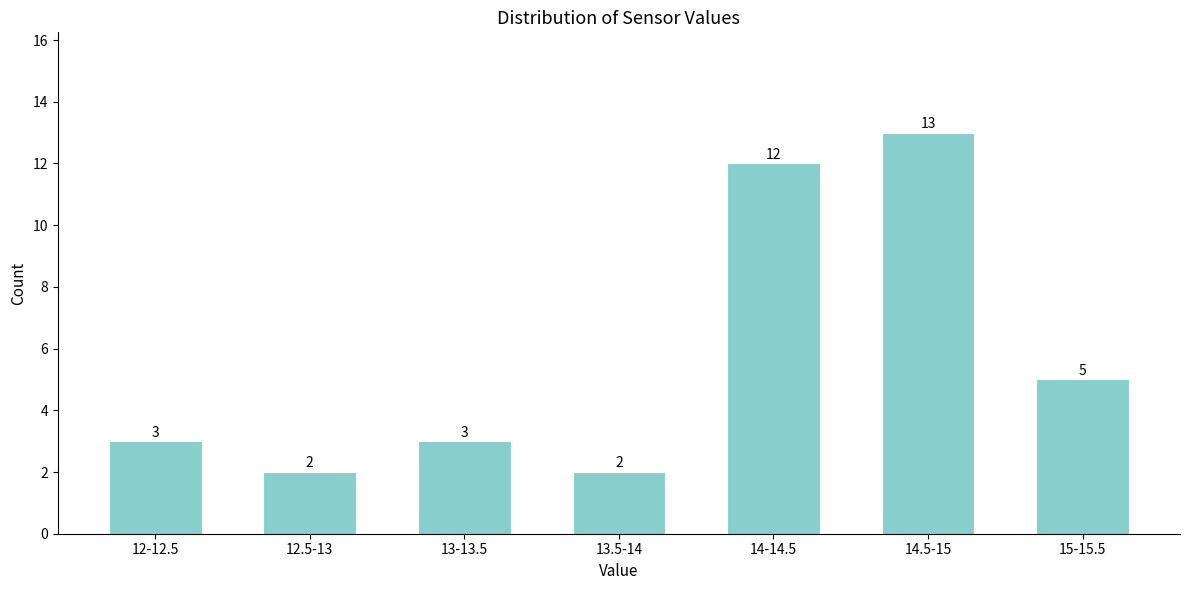

Reading left to right, list all the values displayed in this chart.

3	2	3	2	12	13	5